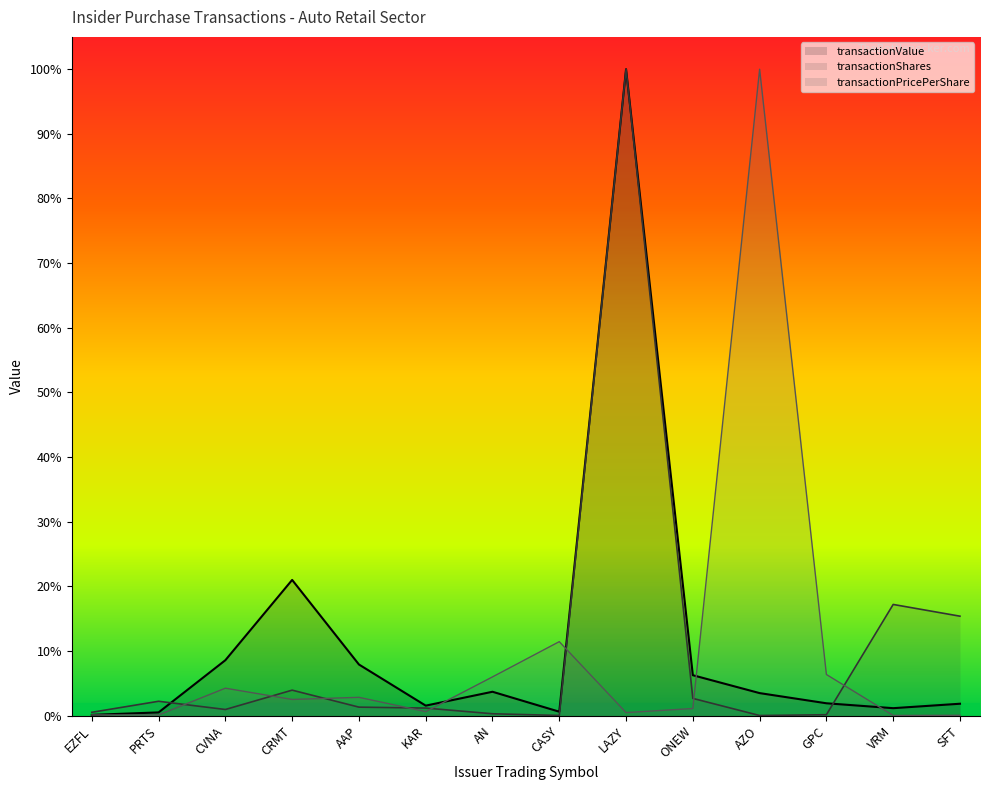

What is the sum of all transactionShares values?

1.5